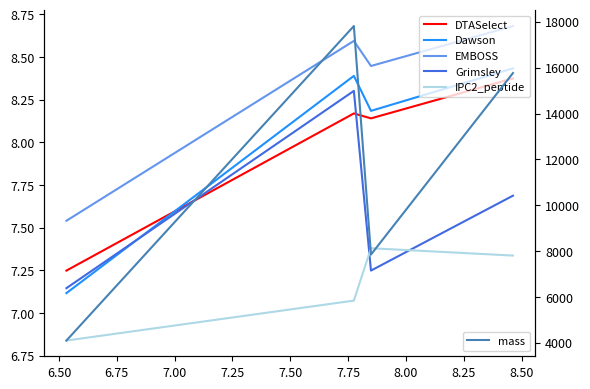

How many lines are shown in the chart?

6